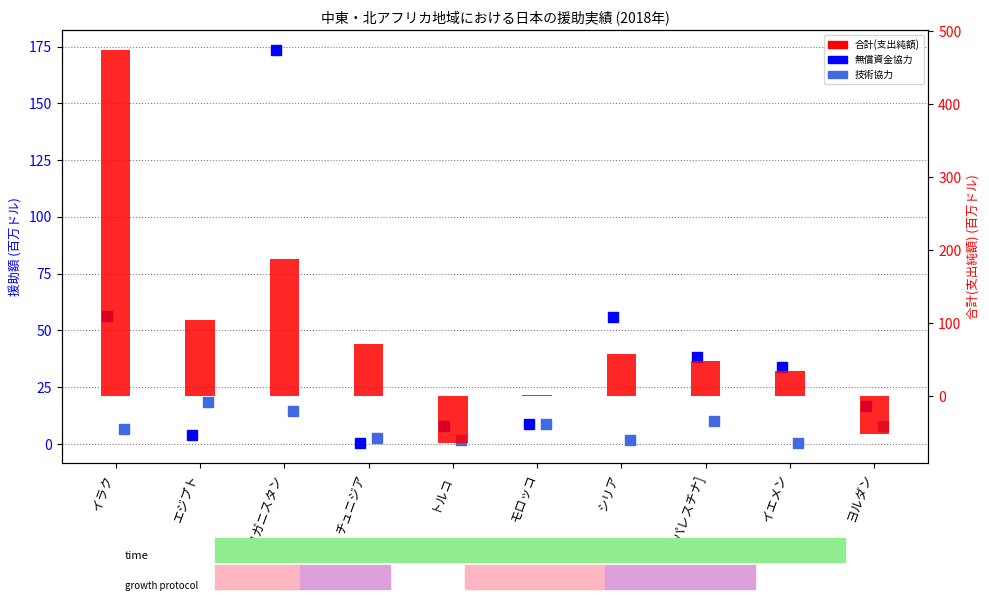

What is the highest value of the 無償資金協力 series?

173.5